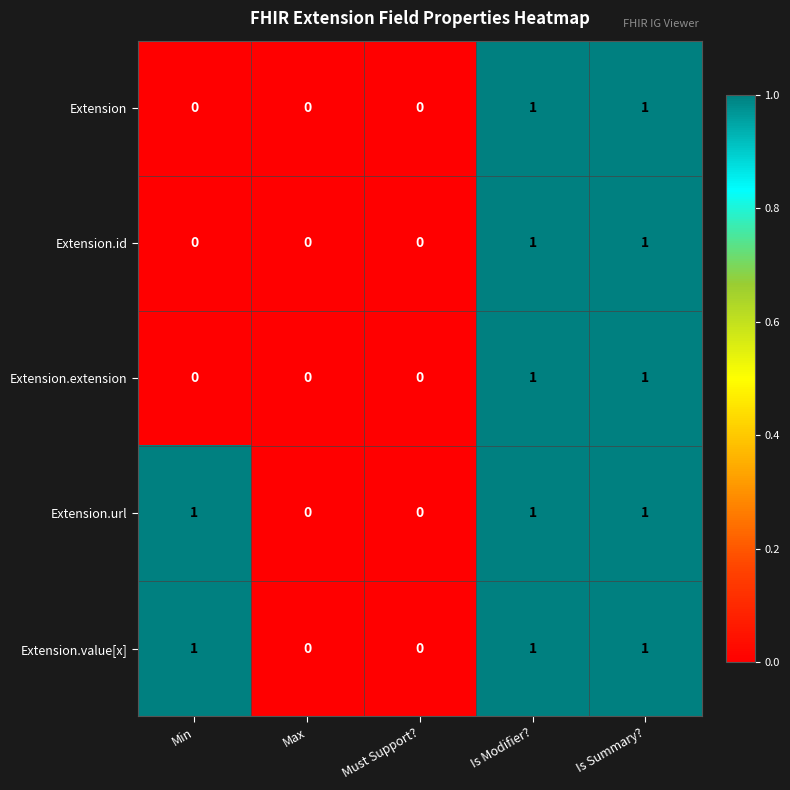

How many data points in Extension.extension are above 0?

2